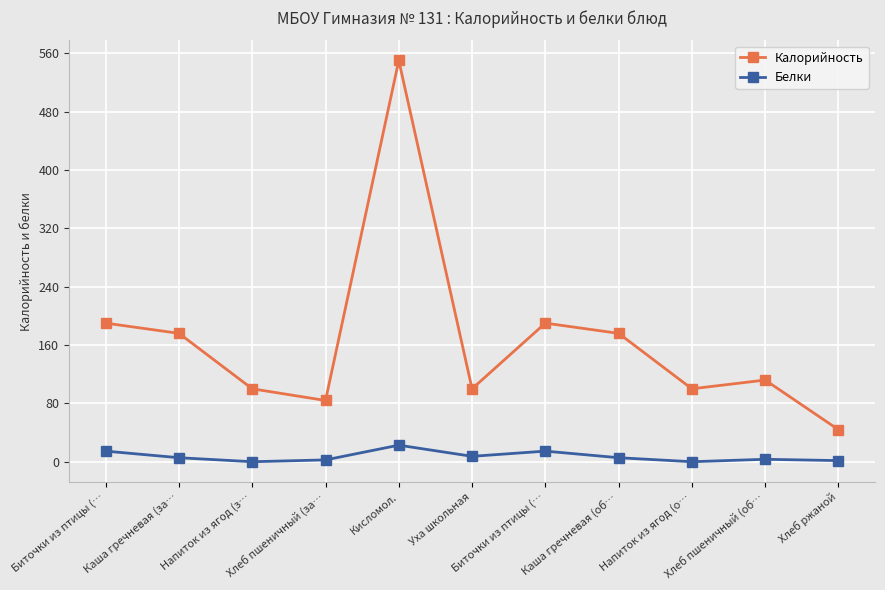

How many lines are shown in the chart?

2